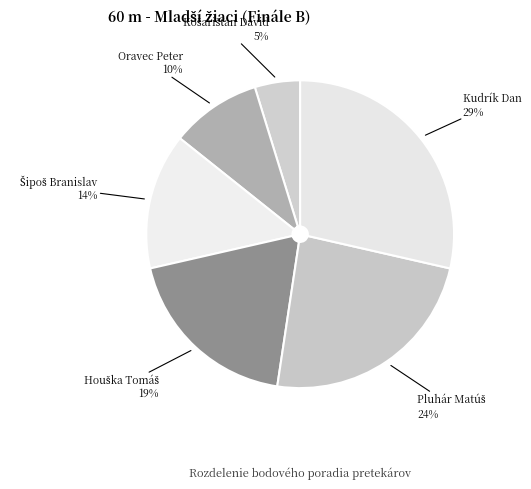

Count the number of slices in the pie.

6